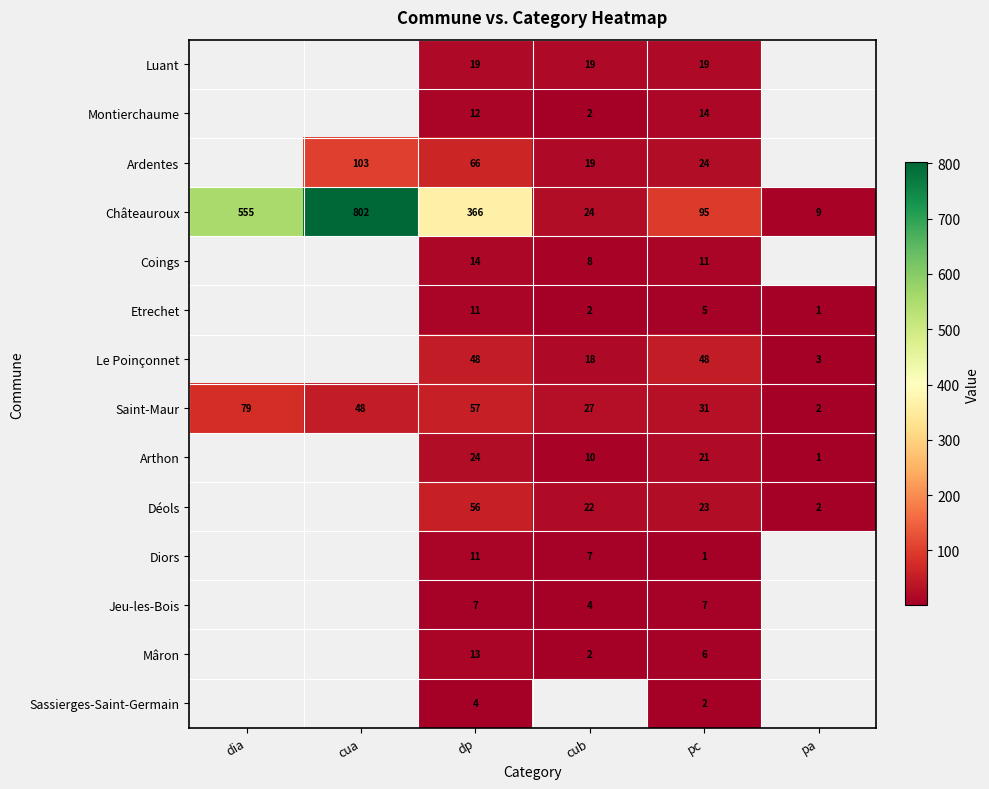

The Ardentes series shows 14 at dp. True or false?

False